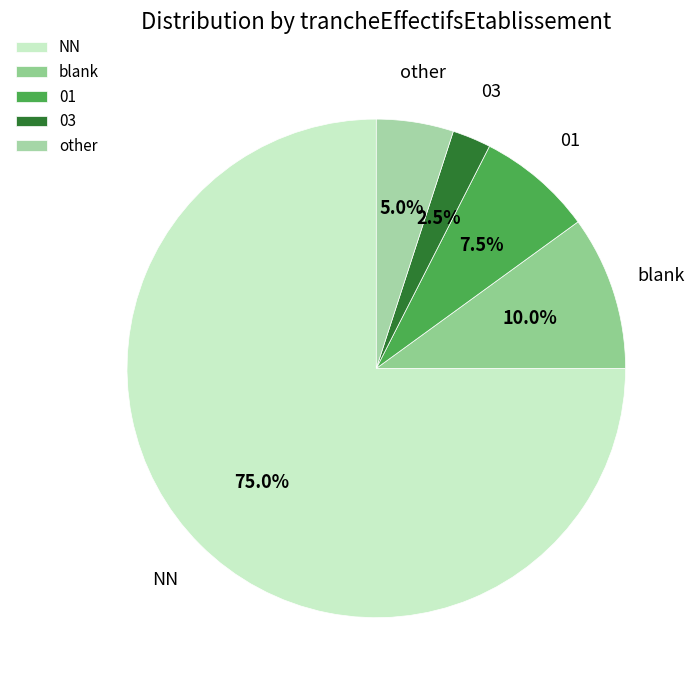

Which category accounts for the majority?

NN